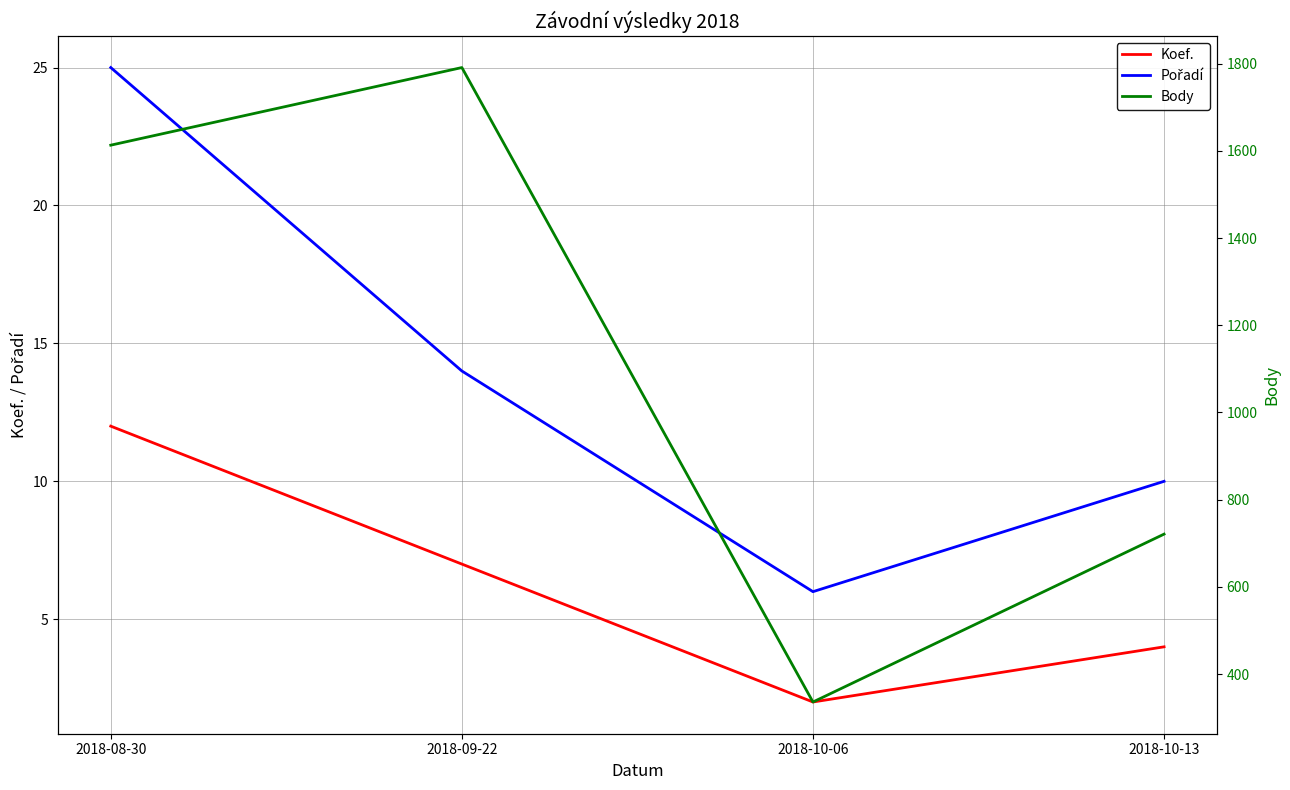

How many interior local valleys does the Koef. series have?

1